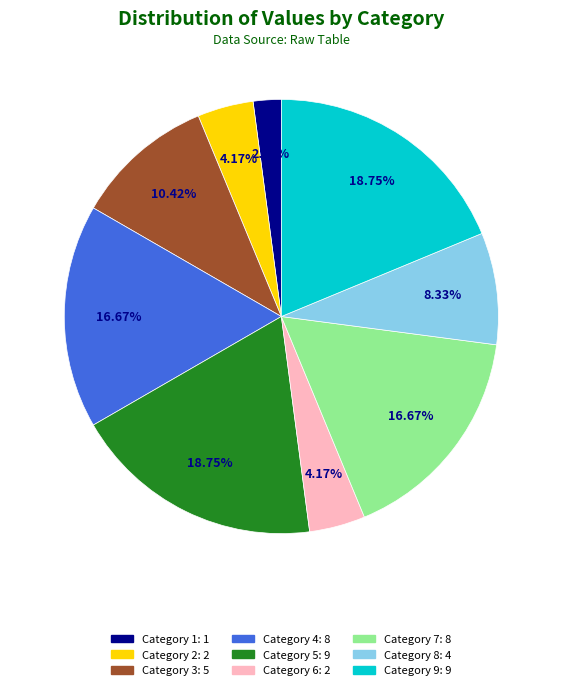

Does any single category account for the majority?

No